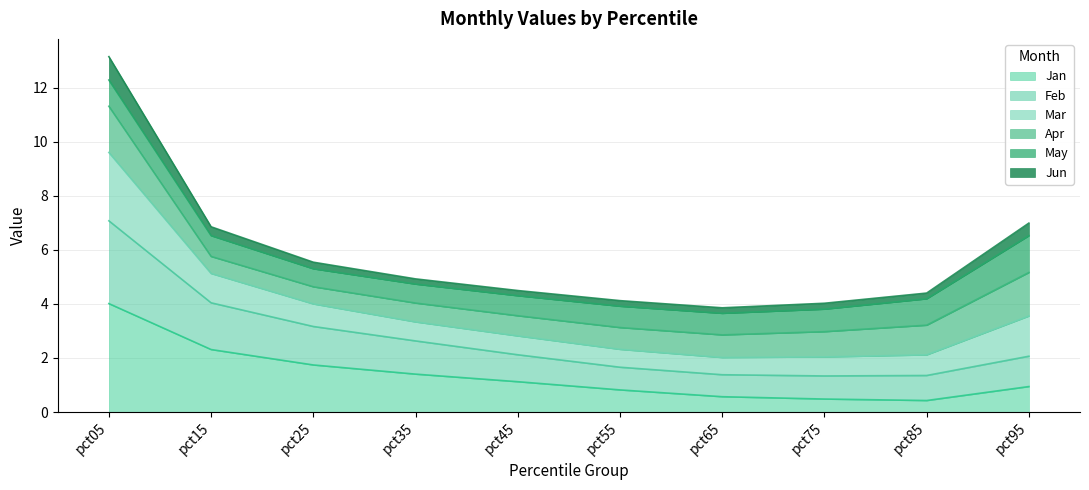

The value of Feb at pct15 is 8.4. True or false?

False